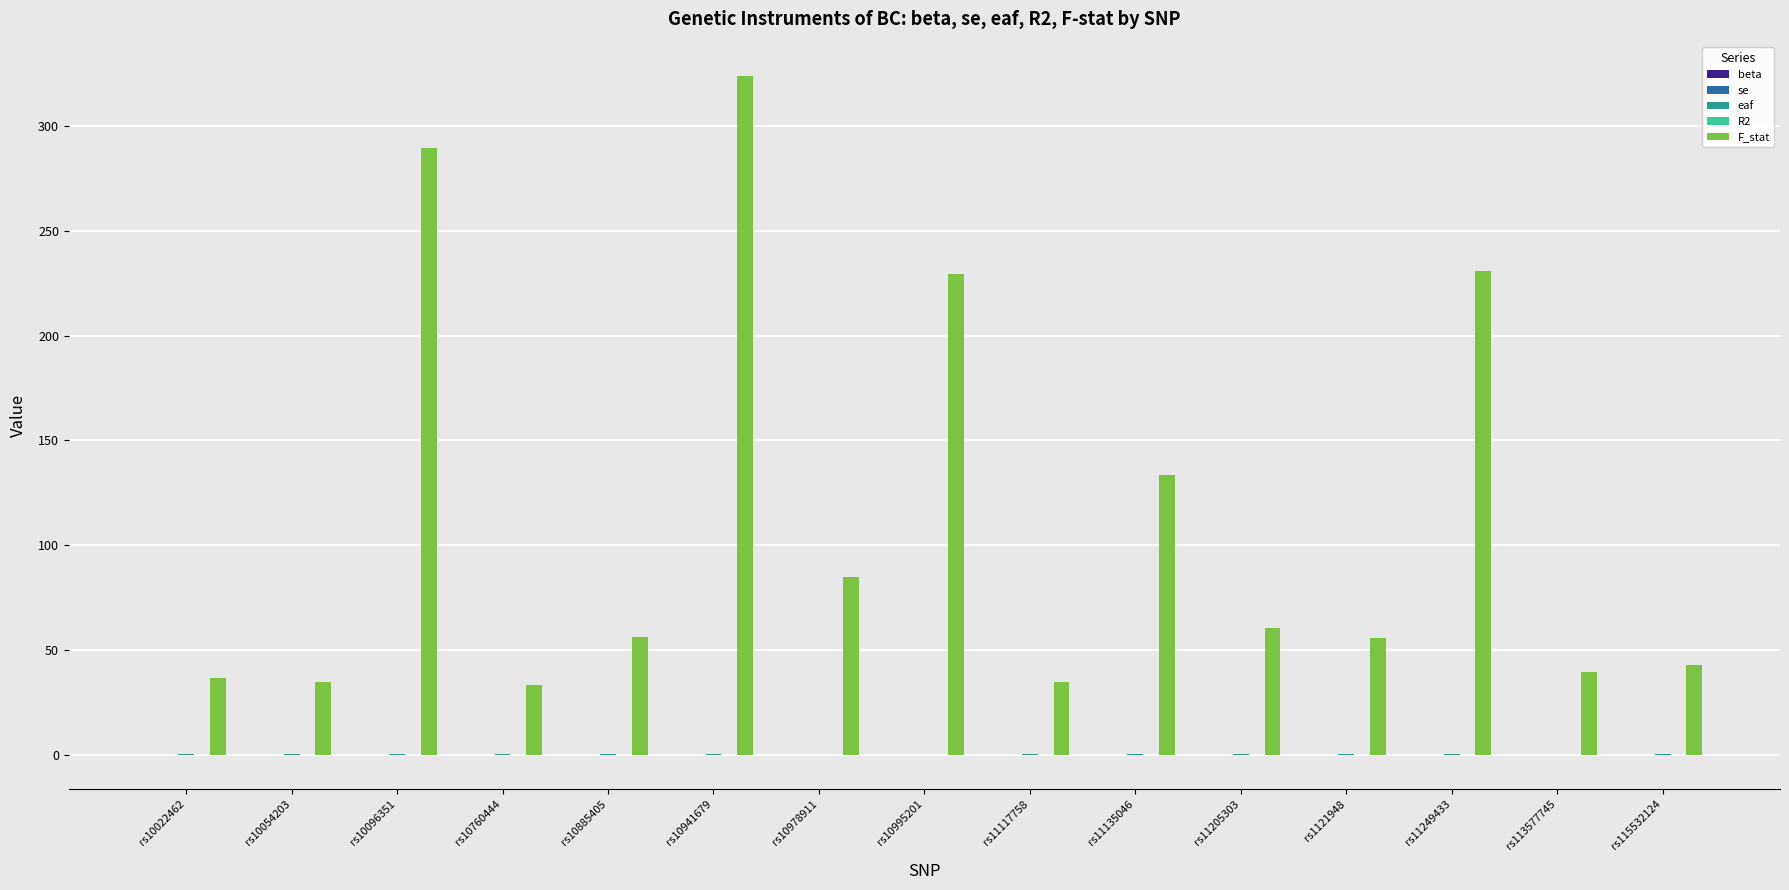

Are the bars horizontal?

No